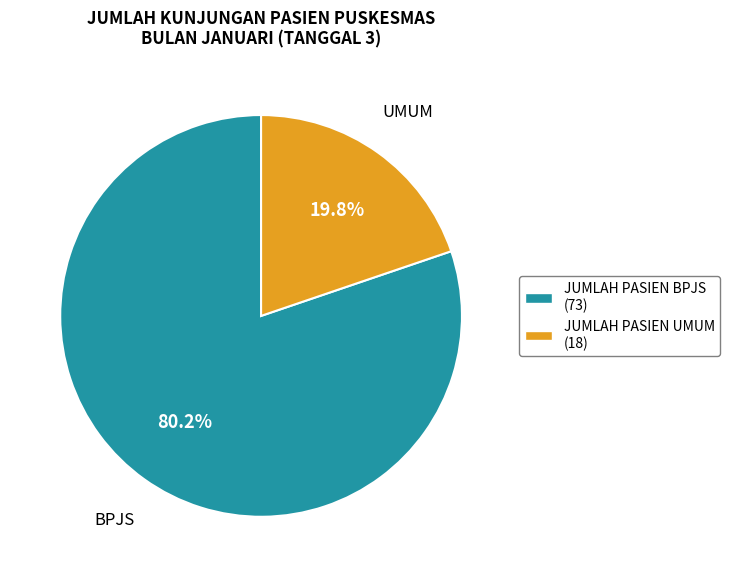

What is the total percentage of JUMLAH PASIEN UMUM and JUMLAH PASIEN BPJS?

100.0%